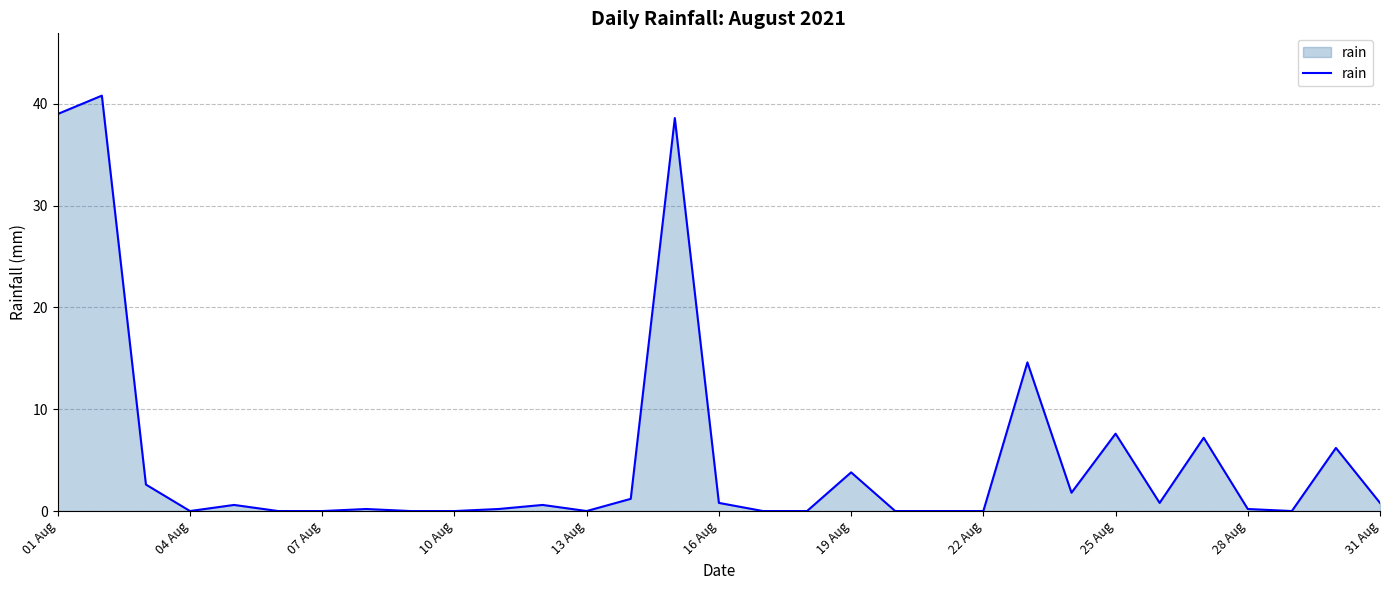

What is the difference between the maximum and minimum values?

40.8